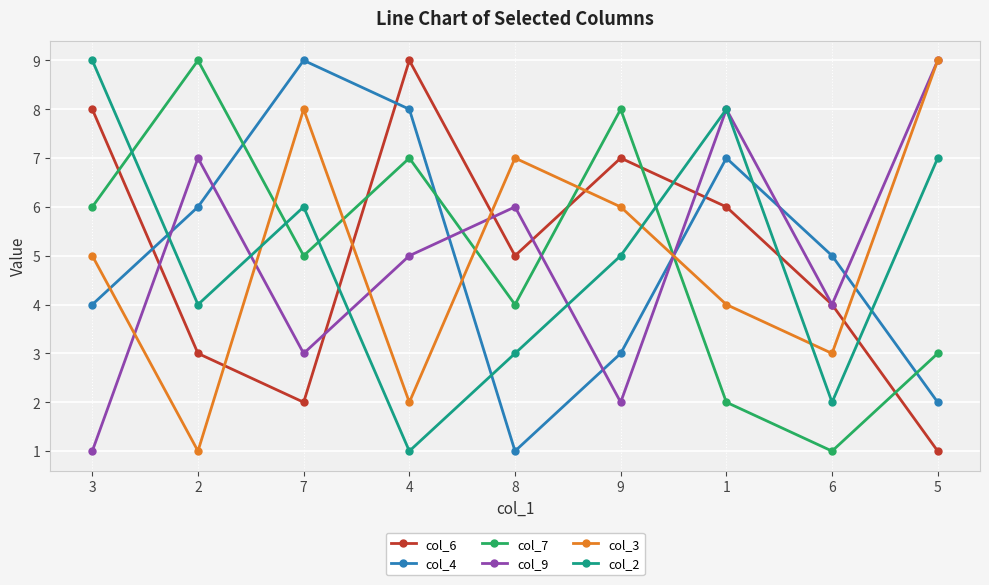

What is the sum of all col_6 values?

45